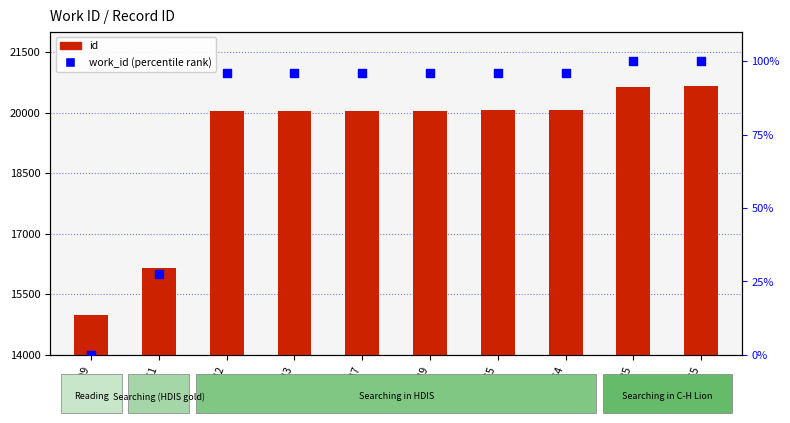

At how many categories does at least one series exceed 15710?

9